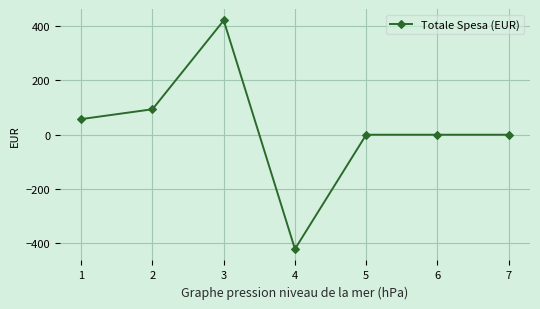

What is the change in value from 3 to 6?

-420.9